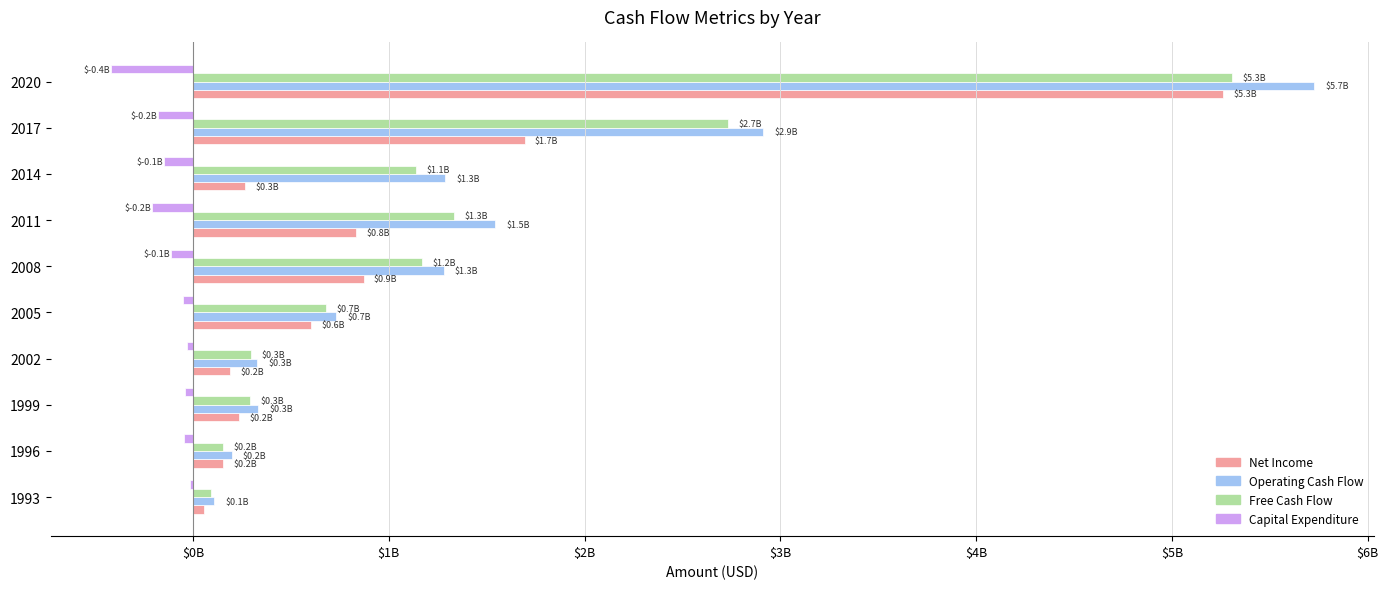

Reading left to right, what are all the values shown in this chart?

Net Income: 57000000	153277000	237751000	191399000	602839000	871814000	832847000	268395000	1693954000	5260000000
Operating Cash Flow: 107700000	198114000	334199000	329331000	730353000	1280682000	1543314000	1287482000	2912853000	5727000000
Free Cash Flow: 93300000	152245000	291993000	297753000	681478000	1168890000	1333020000	1139150000	2734731000	5308000000
Capital Expenditure: -14400000	-45869000	-42206000	-31578000	-48875000	-111792000	-210294000	-148332000	-178122000	-419000000